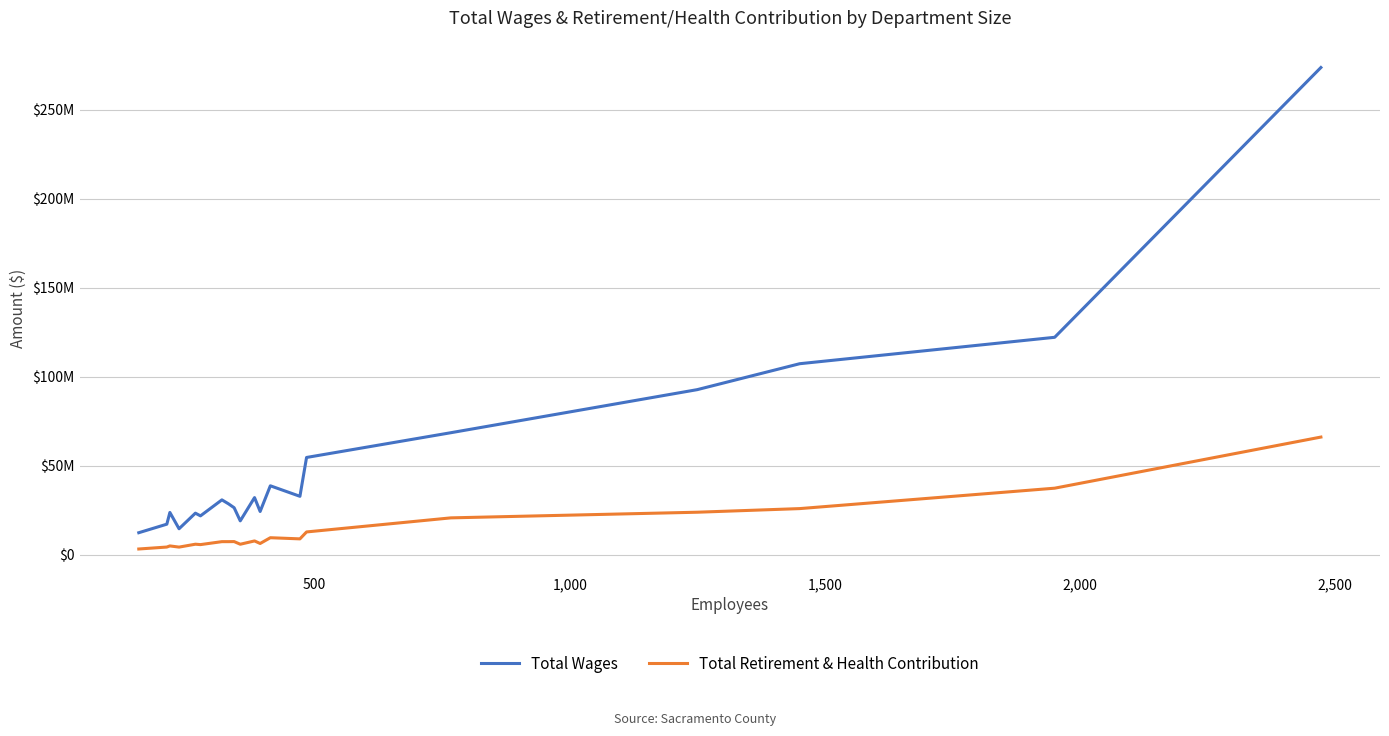

What are all the series names shown in the legend?

Total Wages, Total Retirement & Health Contribution